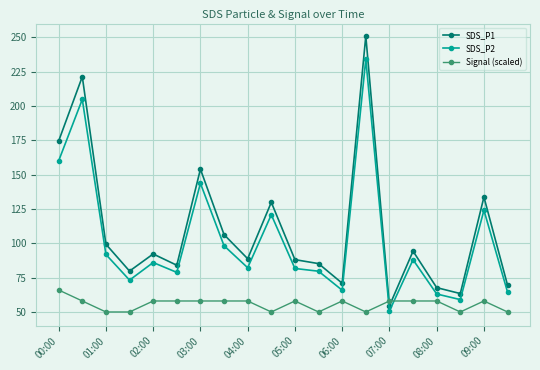

What is the sum of all SDS_P2 values?

2050.2